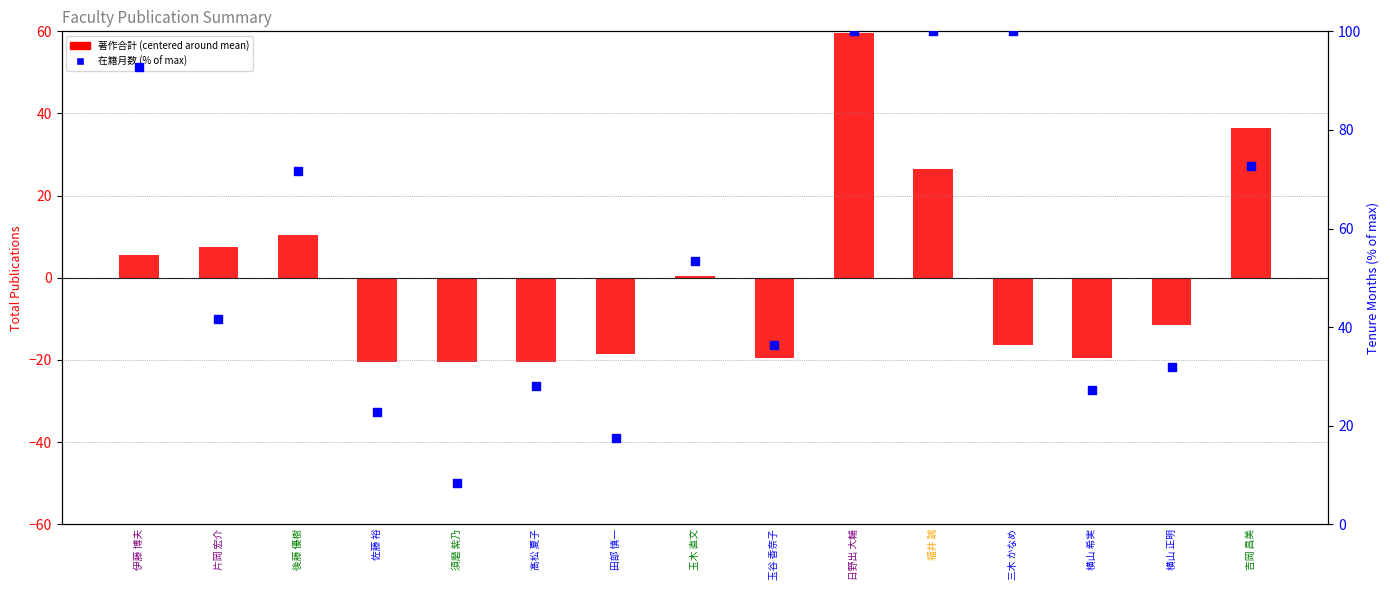

Which series contains the lowest Y value?

著作合計 (centered)